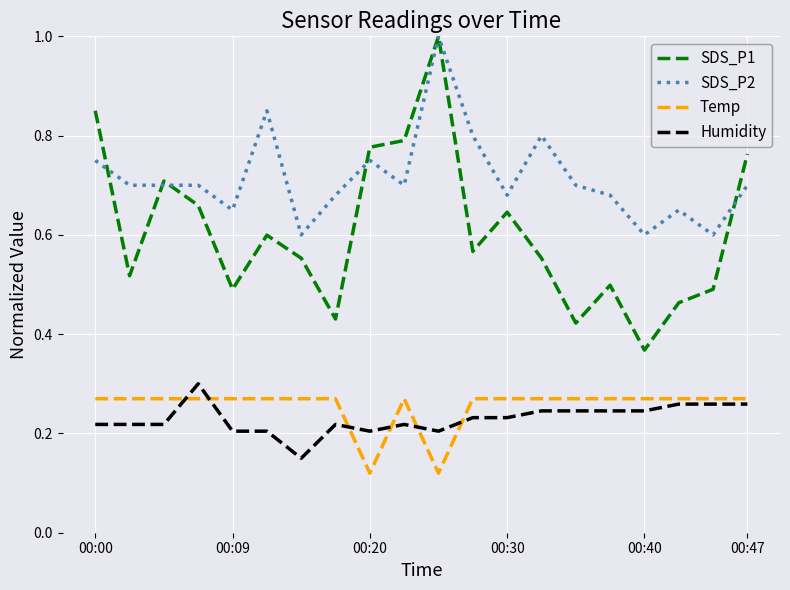

What is the highest value of the SDS_P2 series?

1.0